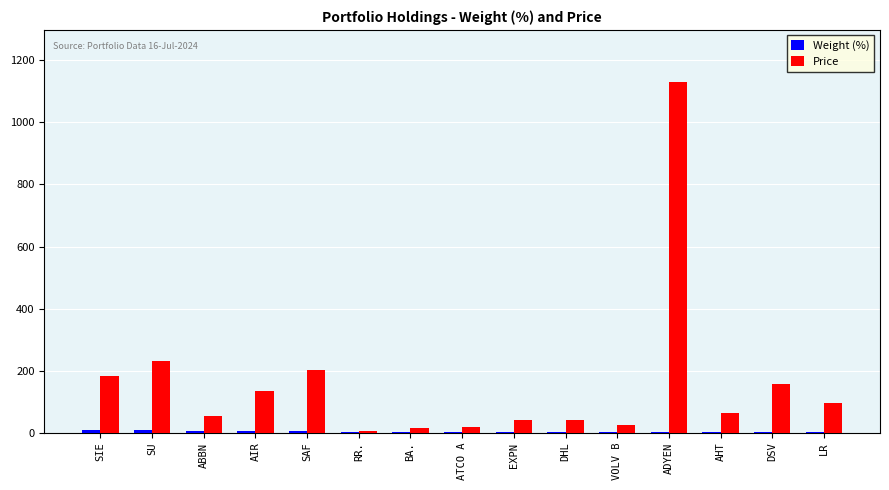

Which series has the largest total across all categories?

Price